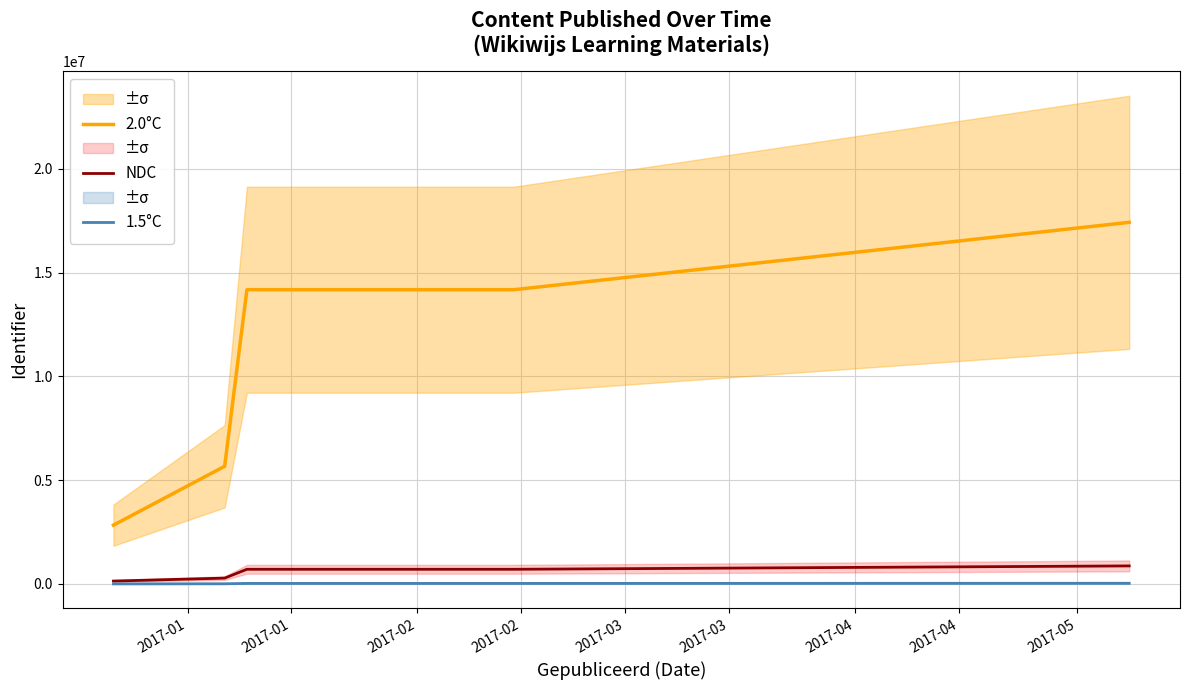

True or false: NDC and 2.0°C cross at least once.

False